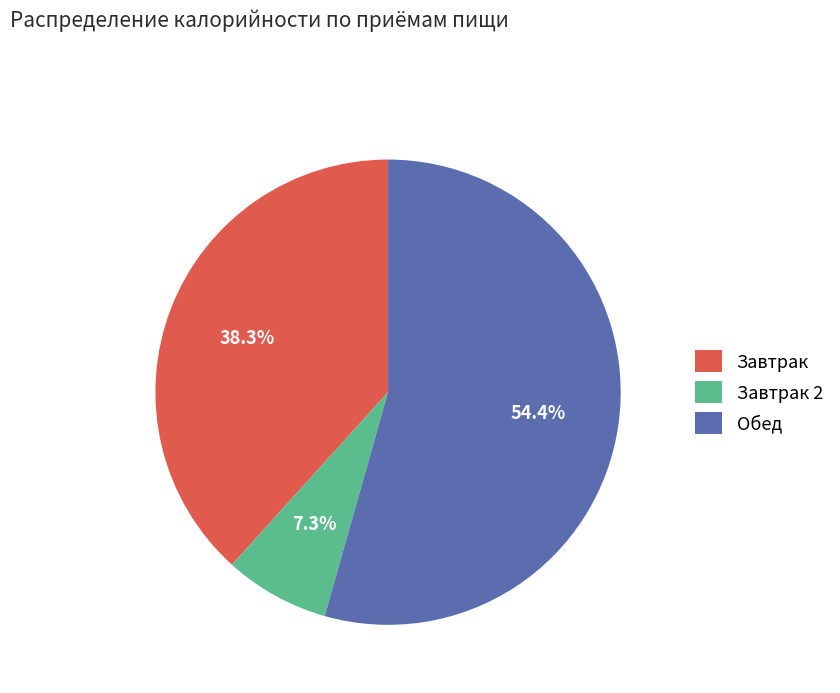

How many segments does this pie chart have?

3